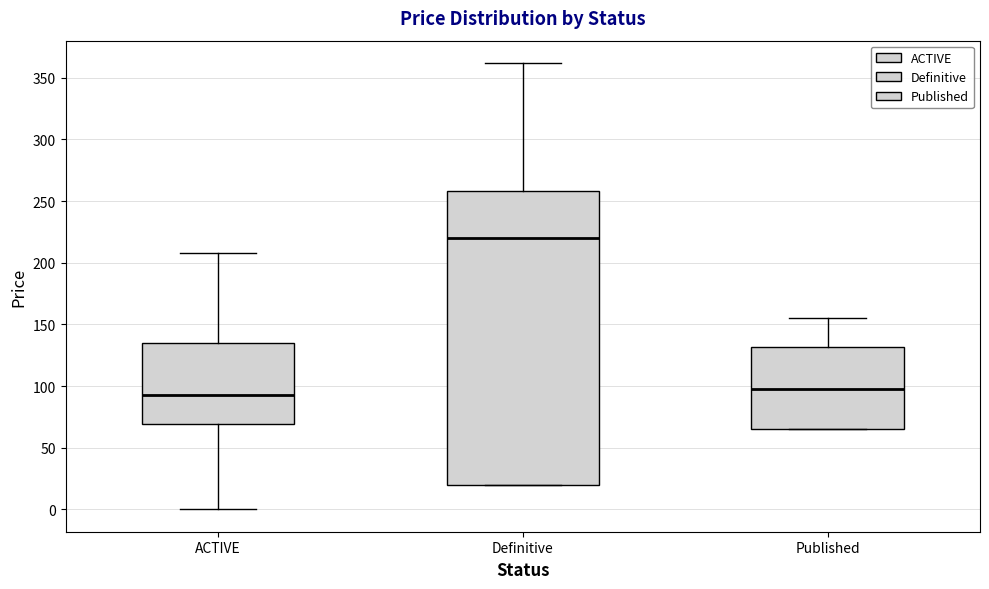

Which box has the highest median line?

Definitive